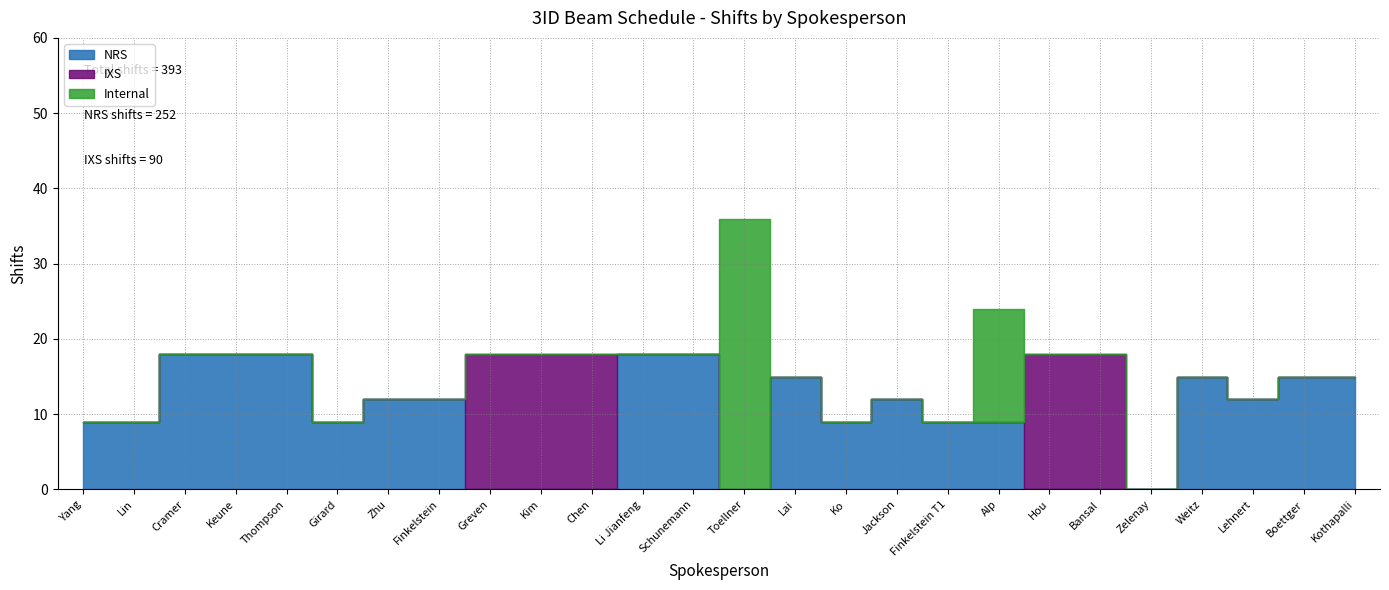

Which series ends up on top after the final intersection of NRS and Internal?

Internal